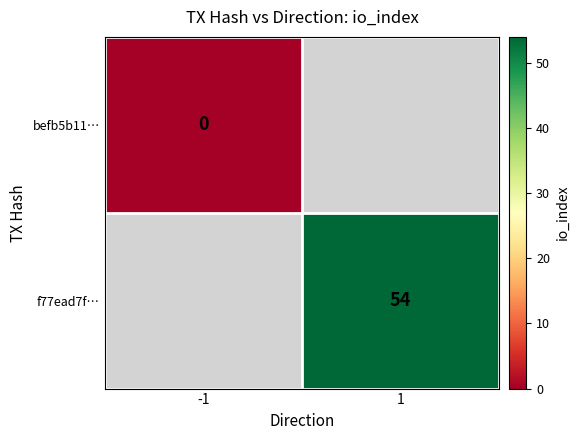

True or false: f77ead7f… has a value of 54 at 1.

True